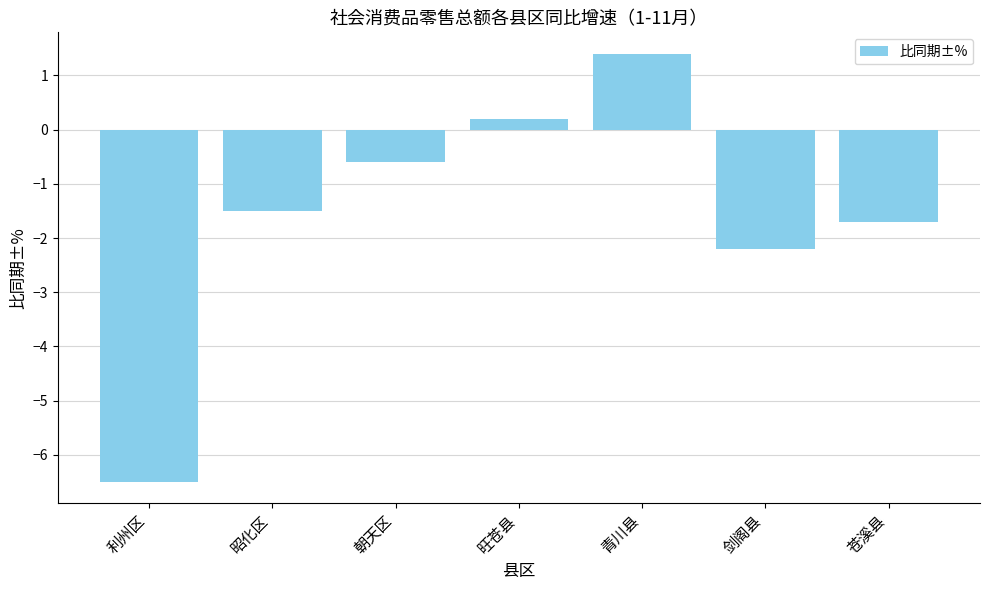

Is it true that the value at 朝天区 is -0.6?

True